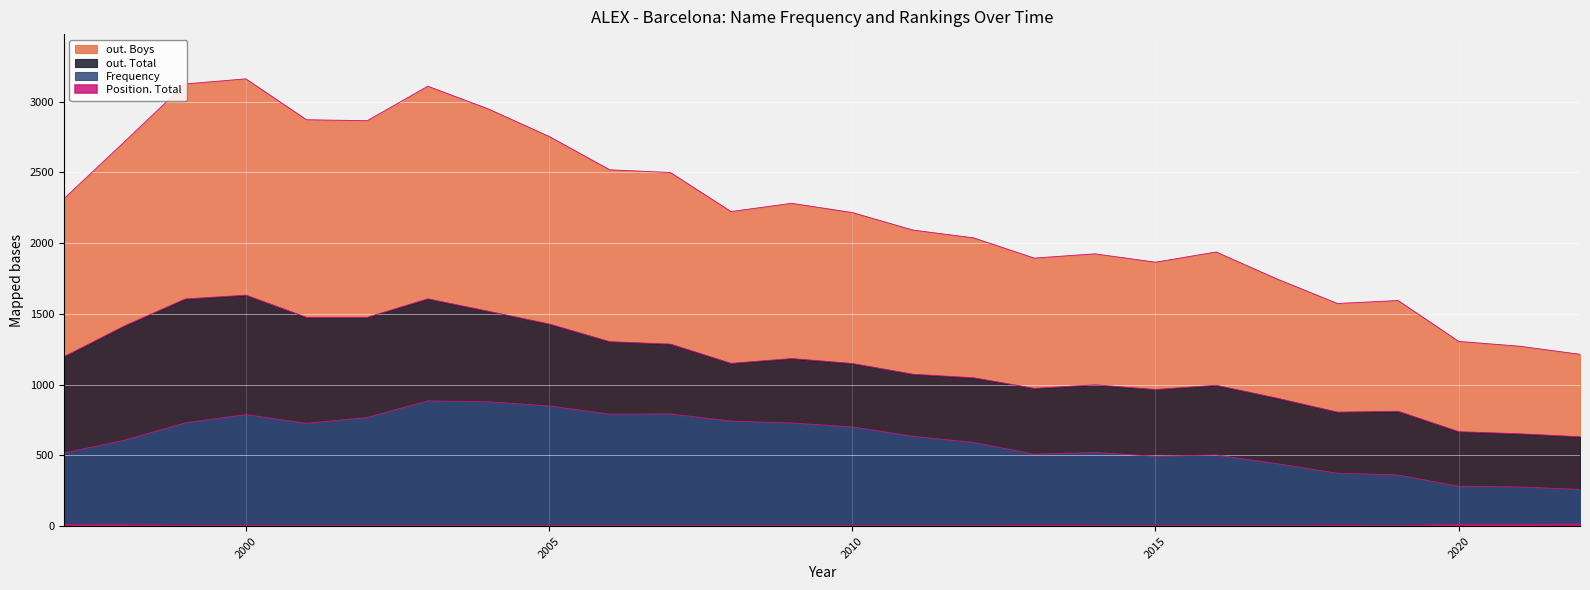

True or false: out. Total and Frequency intersect in this chart.

False